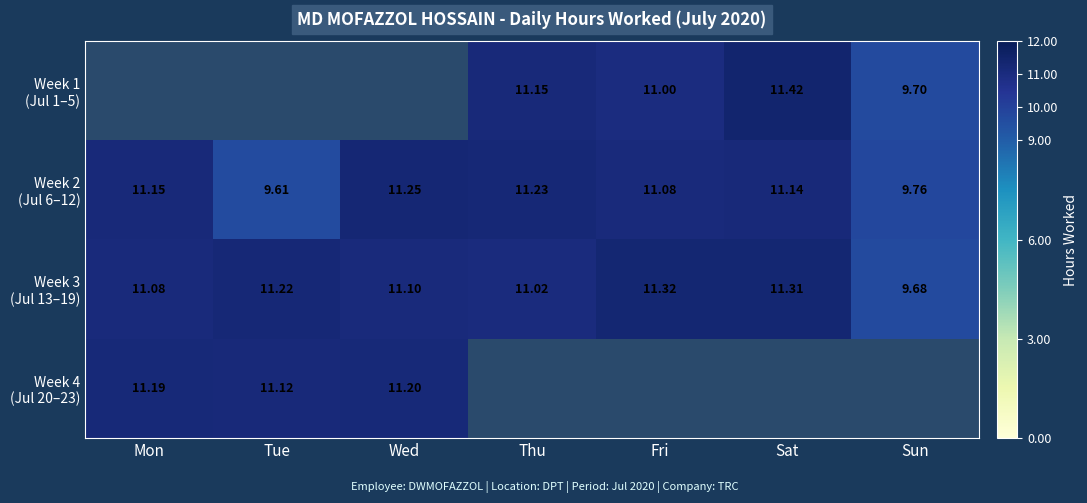

What is the sum of the Week 2 (Jul 6–12) values at Mon and Wed?

22.4